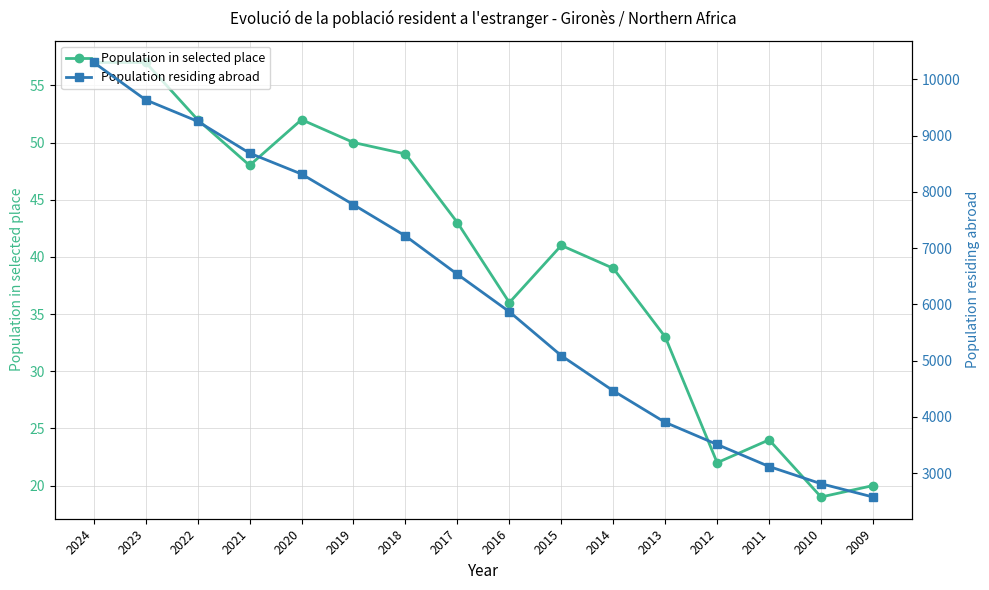

True or false: Population residing abroad and Population in selected place cross at least once.

False